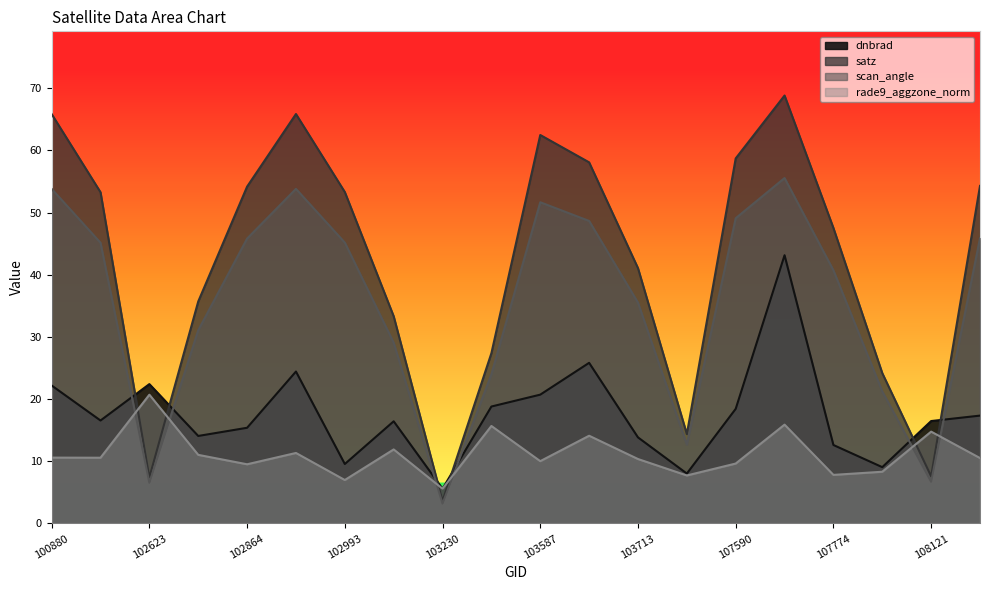

Reading left to right, transcribe all the data shown in this chart.

dnbrad: 22.2	16.6	22.4	14.1	15.4	24.4	9.6	16.4	5.6	18.8	20.7	25.8	13.8	8.0	18.4	43.1	12.6	9.1	16.5	17.4
satz: 65.8	53.3	7.4	35.7	54.2	65.9	53.3	33.3	3.6	27.4	62.5	58.1	41.1	14.4	58.7	68.8	47.5	24.2	7.6	54.3
scan_angle: 53.8	45.2	6.5	31.1	45.8	53.8	45.2	29.1	3.2	24.0	51.7	48.7	35.5	12.7	49.1	55.6	40.7	21.2	6.7	45.9
rade9_aggzone_norm: 10.6	10.6	20.7	11.0	9.5	11.3	7.0	11.9	5.6	15.7	10.0	14.1	10.4	7.7	9.6	15.9	7.8	8.3	14.8	10.5